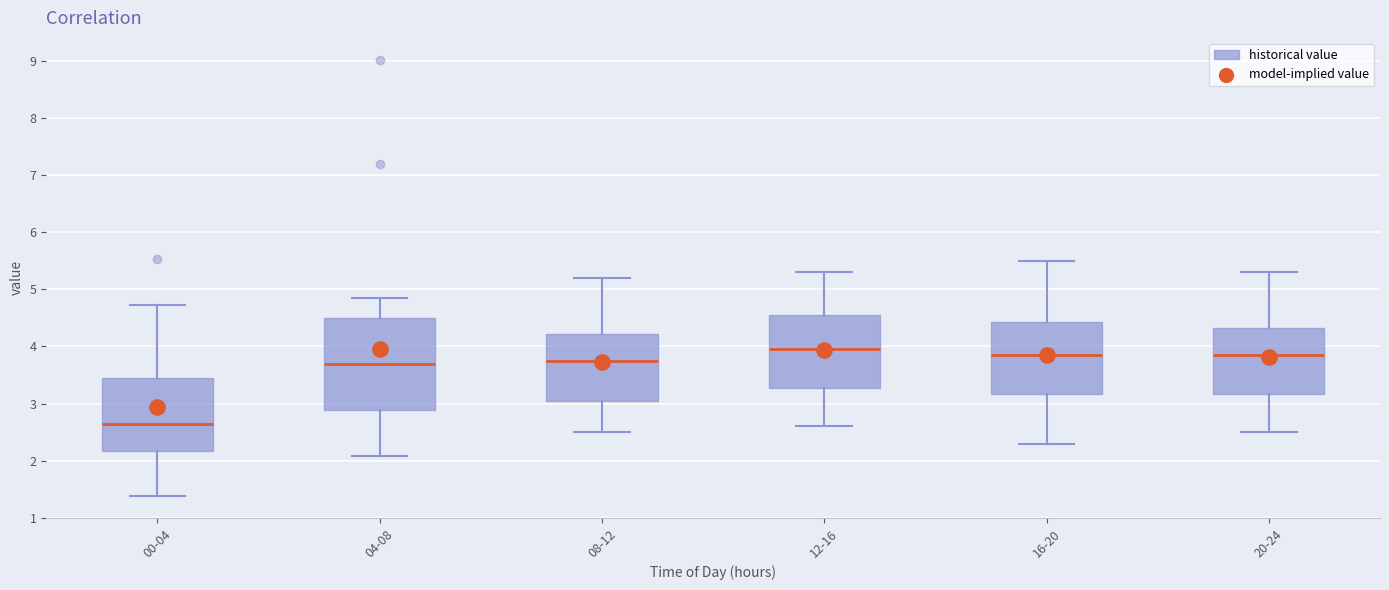

Which box has the highest median line?

12-16